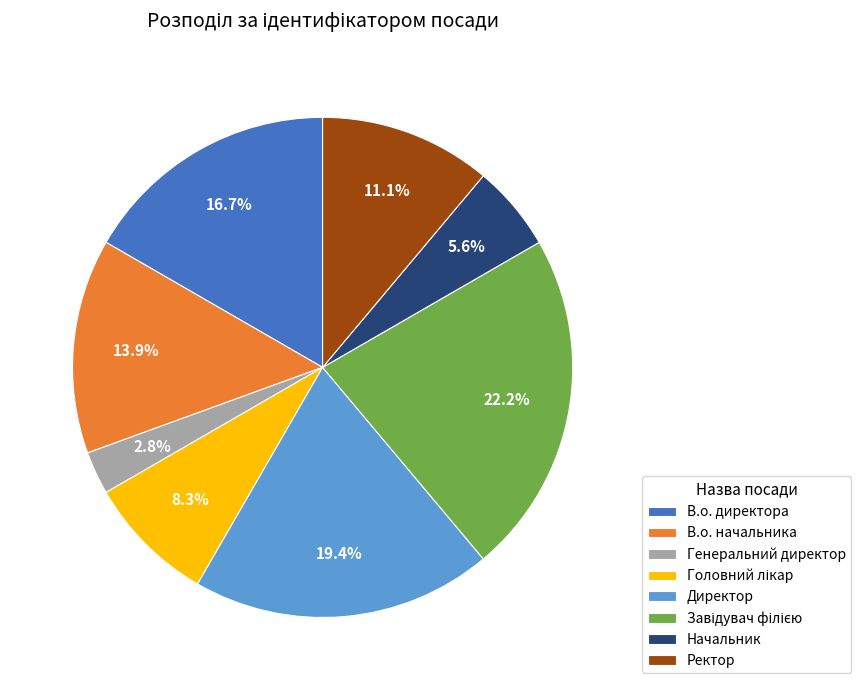

What percentage is the В.о. директора slice, to the nearest percent?

17%